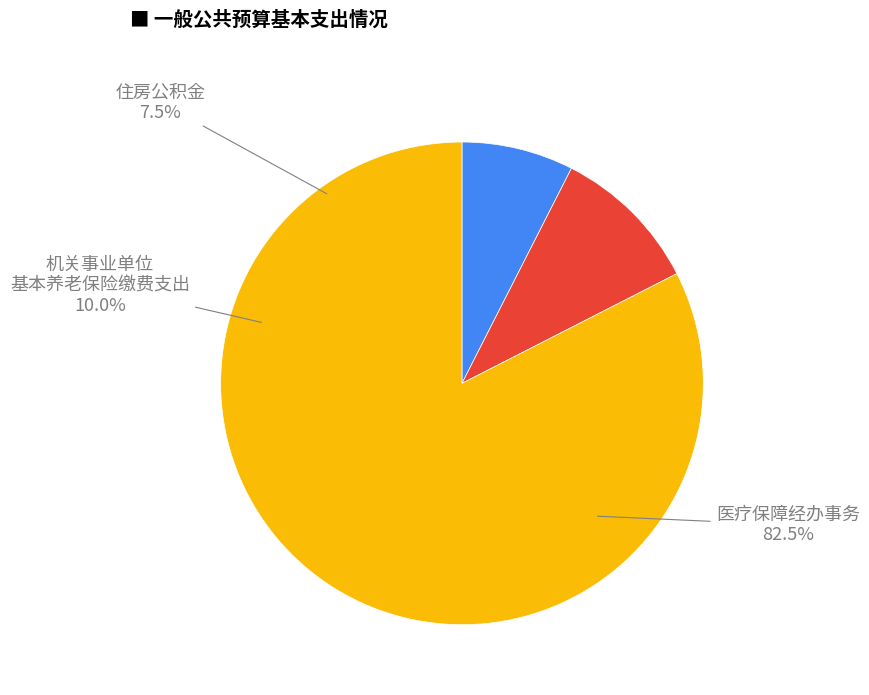

To the nearest percent, what percentage of the pie is 医疗保障经办事务?

83%